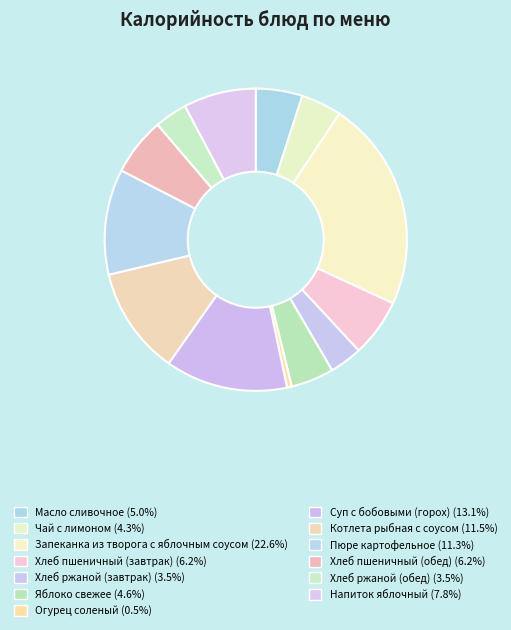

Does Хлеб ржаной (обед) represent more than half of the total?

No